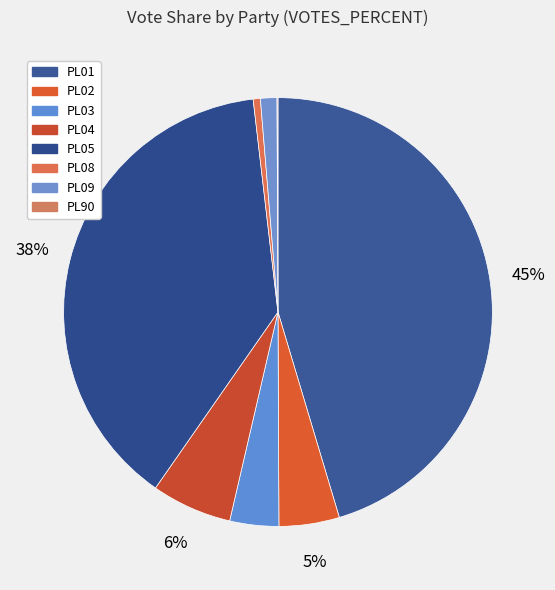

How many slices are in this pie chart?

8